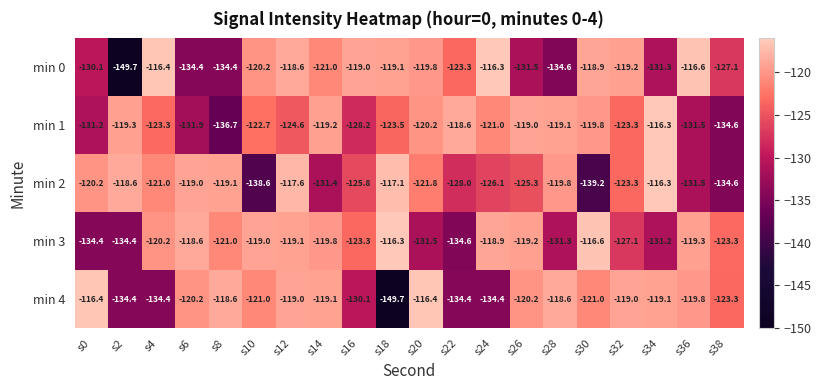

Which series changed the most between s12 and s30?

min 2